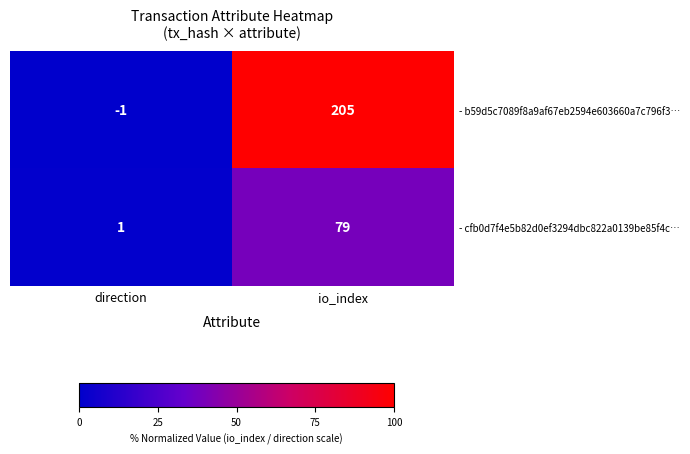

Reading left to right, extract all data points from this chart.

- b59d5c7089f8a9af67eb2594e603660a7c796f3…: -1	205
- cfb0d7f4e5b82d0ef3294dbc822a0139be85f4c…: 1	79